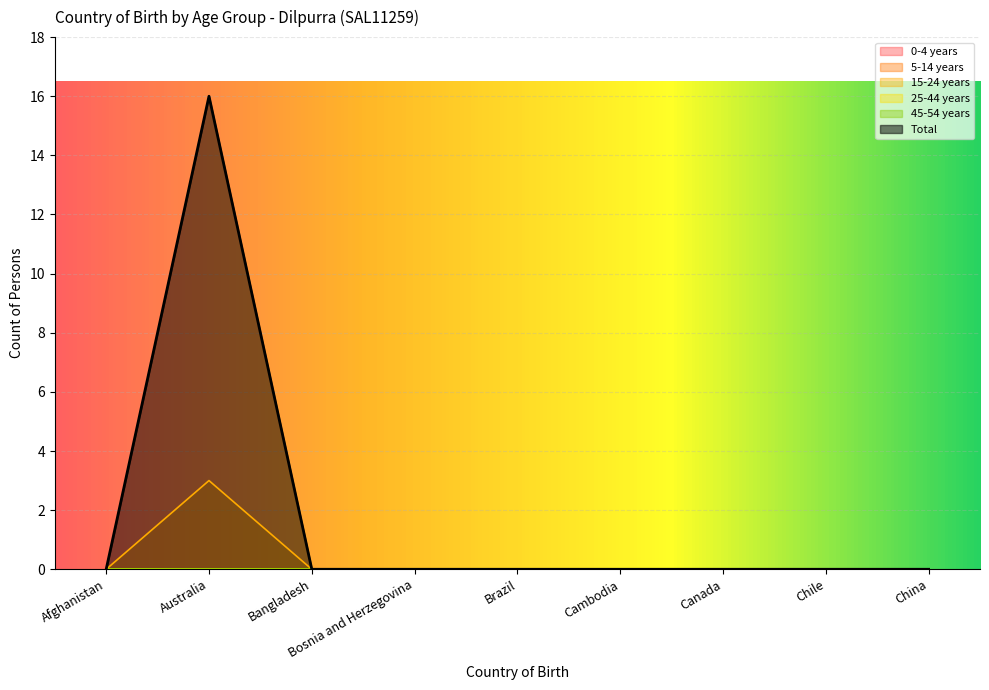

Where is 45-54 years nearest to the value 0?

Afghanistan